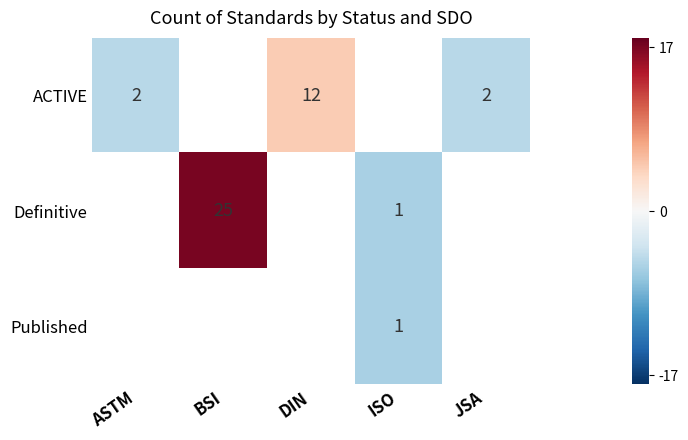

Is the value of ACTIVE at ASTM greater than the value of Definitive at ISO?

Yes